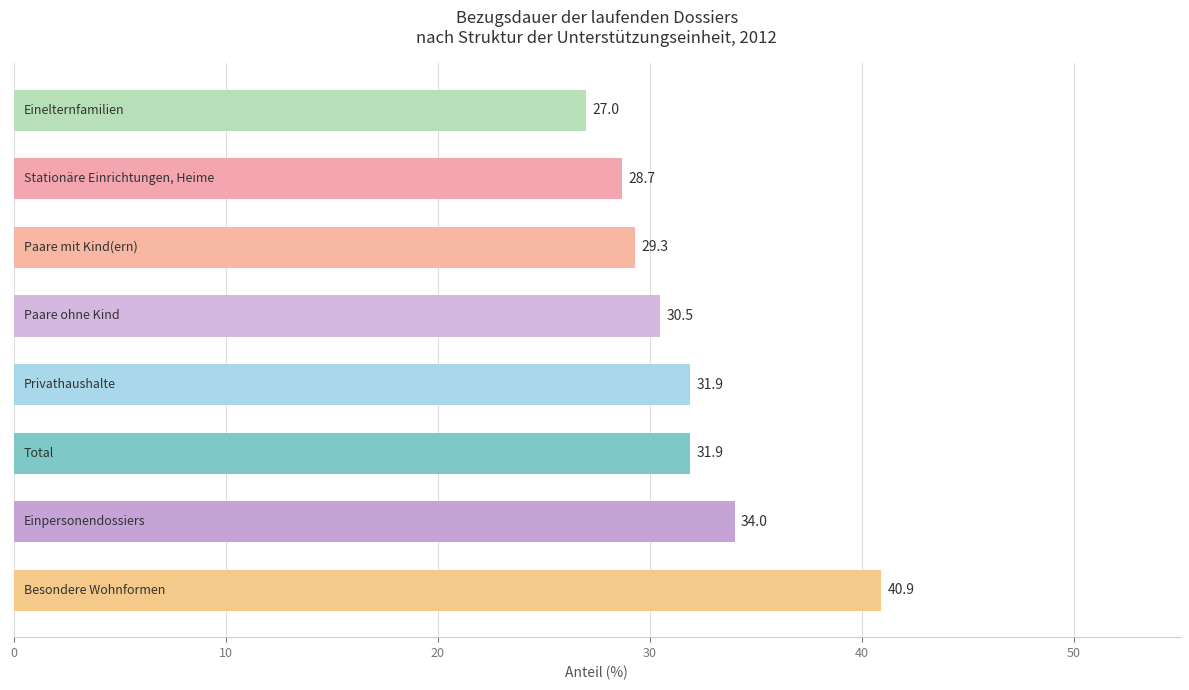

What is the maximum value shown in the chart?

40.9